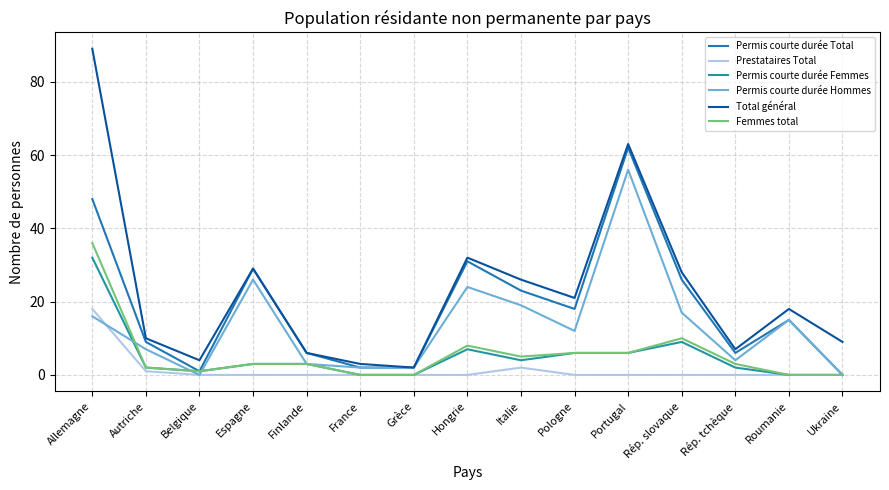

What is the value of the Femmes total point at the 3rd from the left?

1